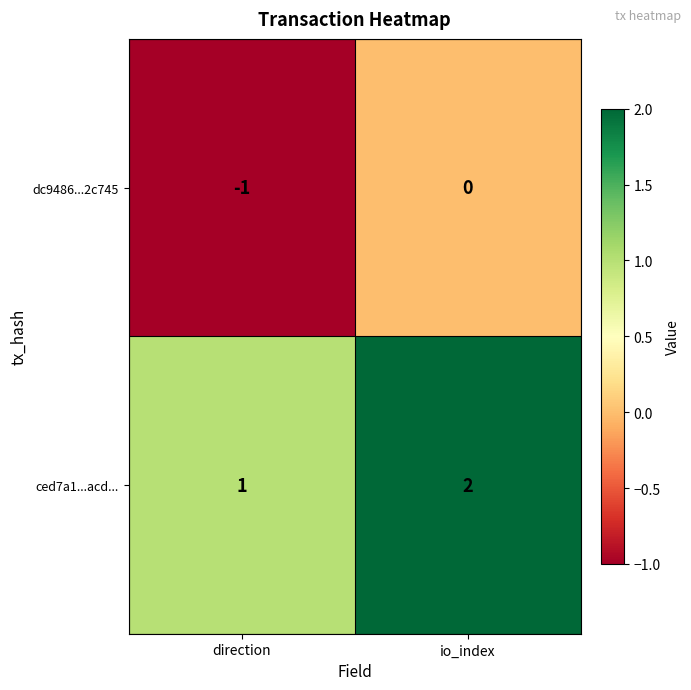

What is the sum of all ced7a1...acd... values?

3